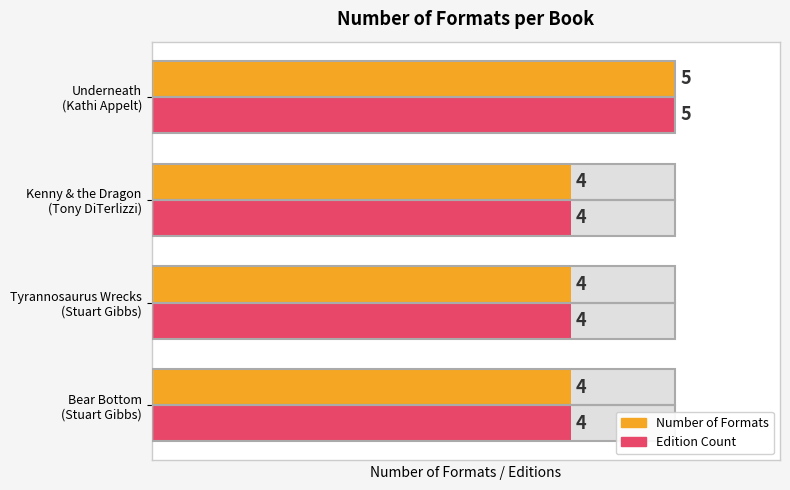

What is the difference between the maximum and second lowest values in the Edition Count series?

1